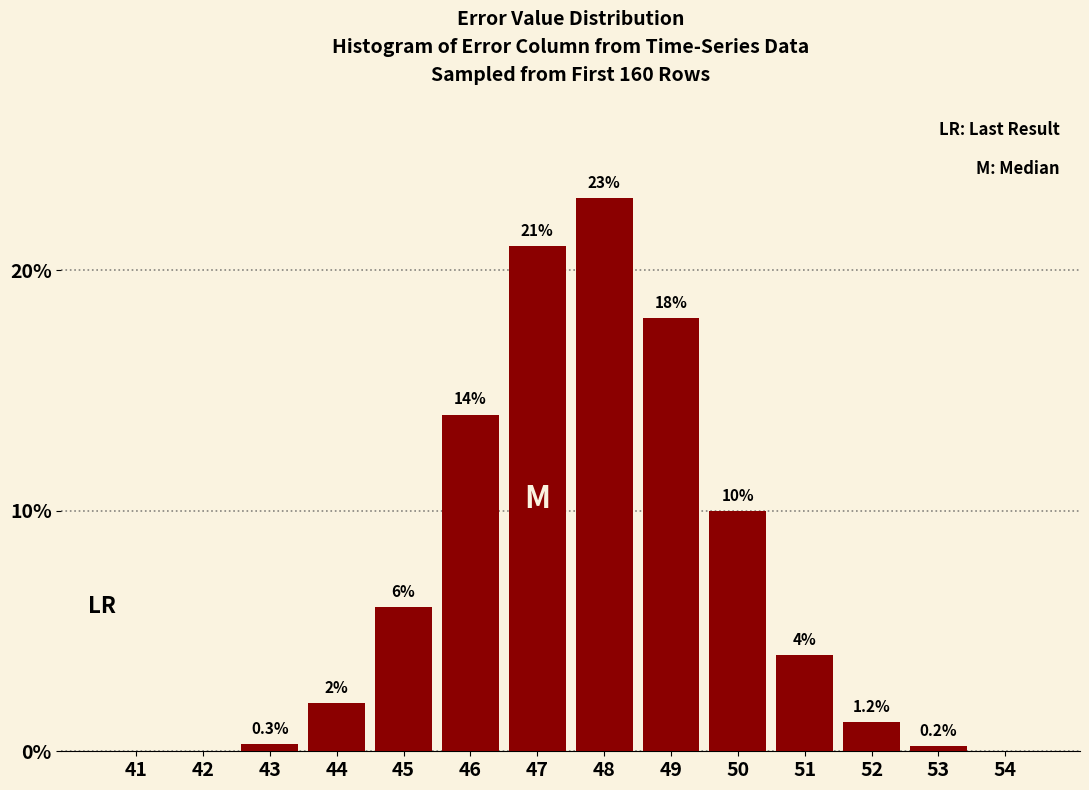

Reading left to right, what are all the values shown in this chart?

41=0.0	42=0.0	43=0.3	44=2.0	45=6.0	46=14.0	47=21.0	48=23.0	49=18.0	50=10.0	51=4.0	52=1.2	53=0.2	54=0.0